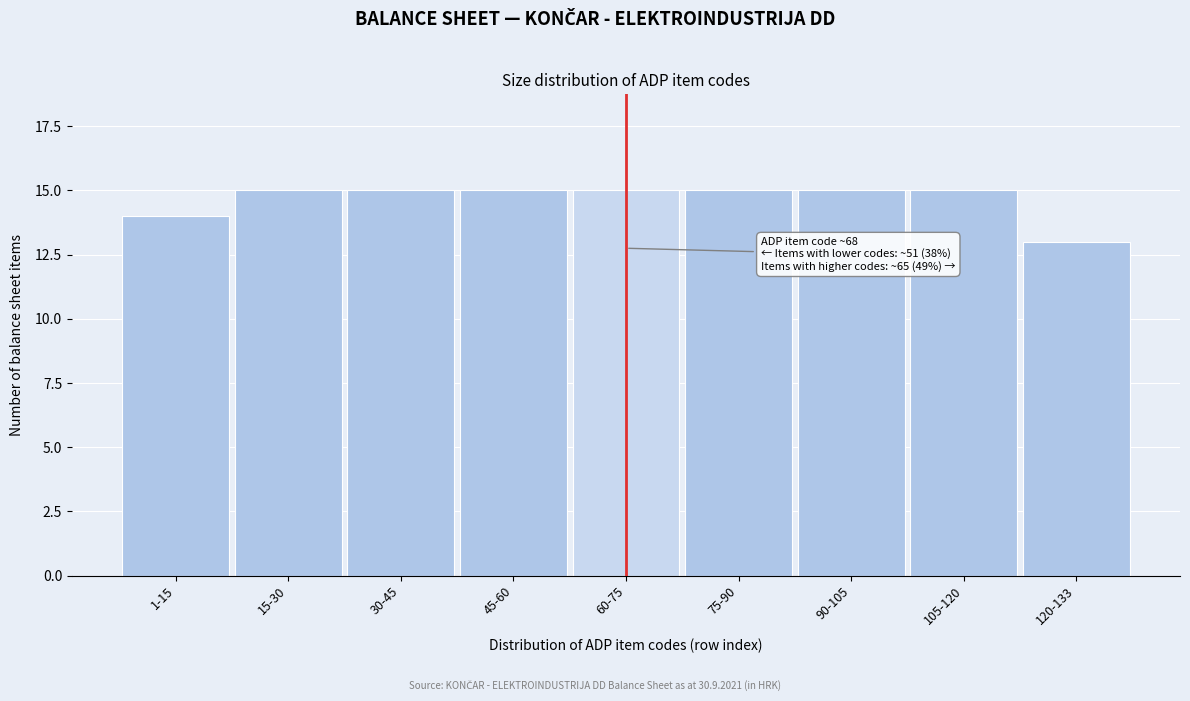

Reading left to right, what are all the values shown in this chart?

1-15=14	15-30=15	30-45=15	45-60=15	60-75=15	75-90=15	90-105=15	105-120=15	120-133=13